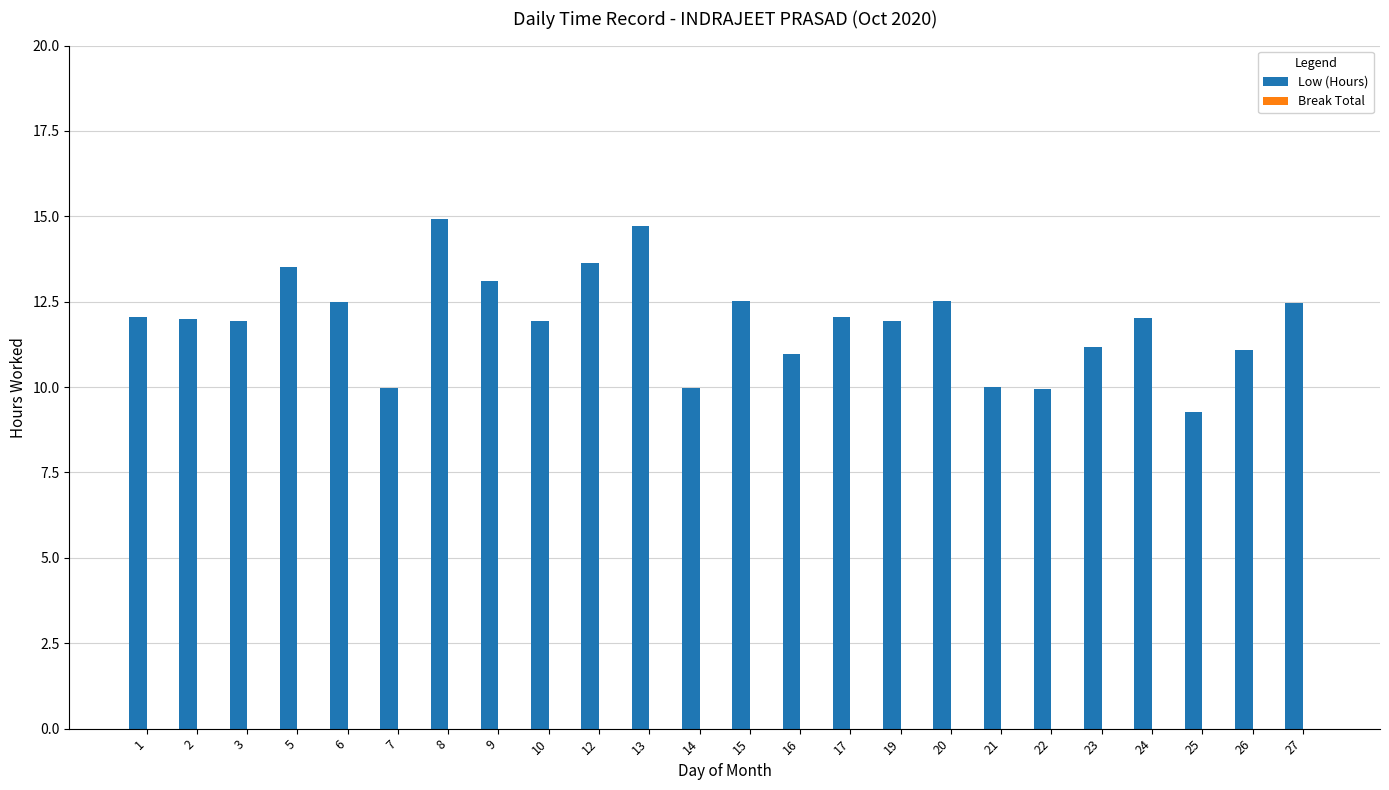

Which has a higher value, 7 or 20?

20